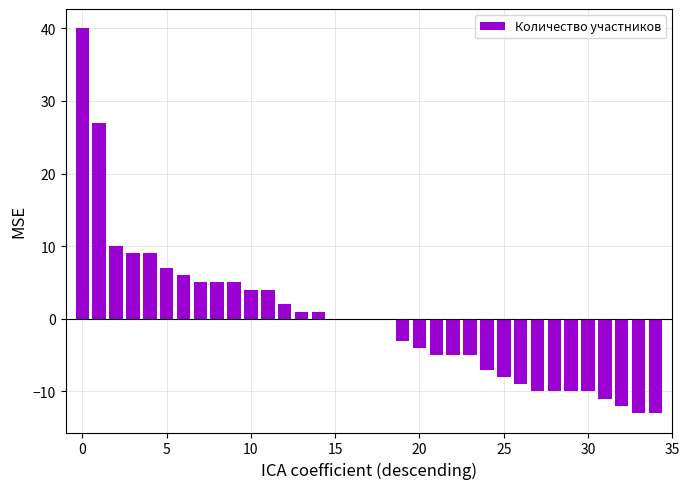

How many distinct data groups are displayed?

1